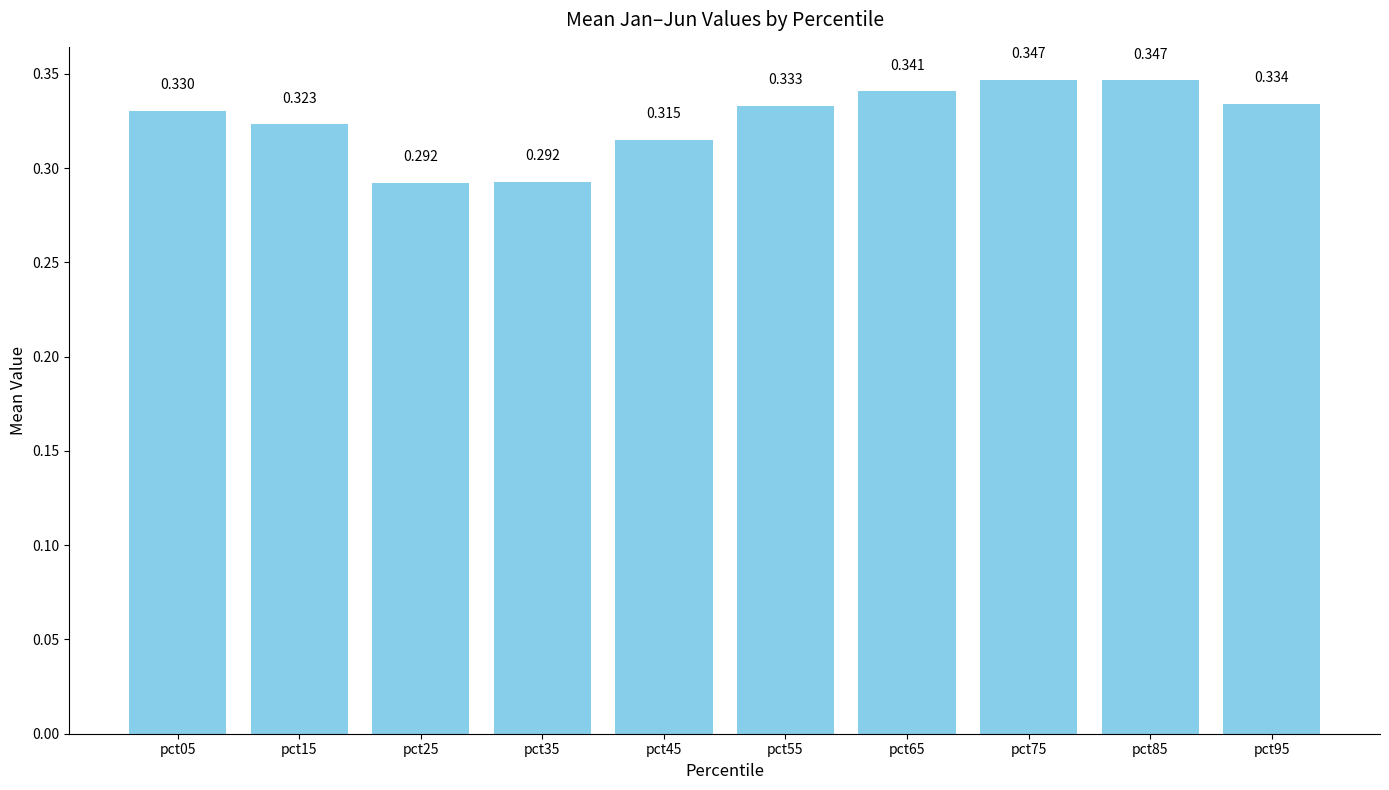

What is the value of the 5th bar from the left?

0.3